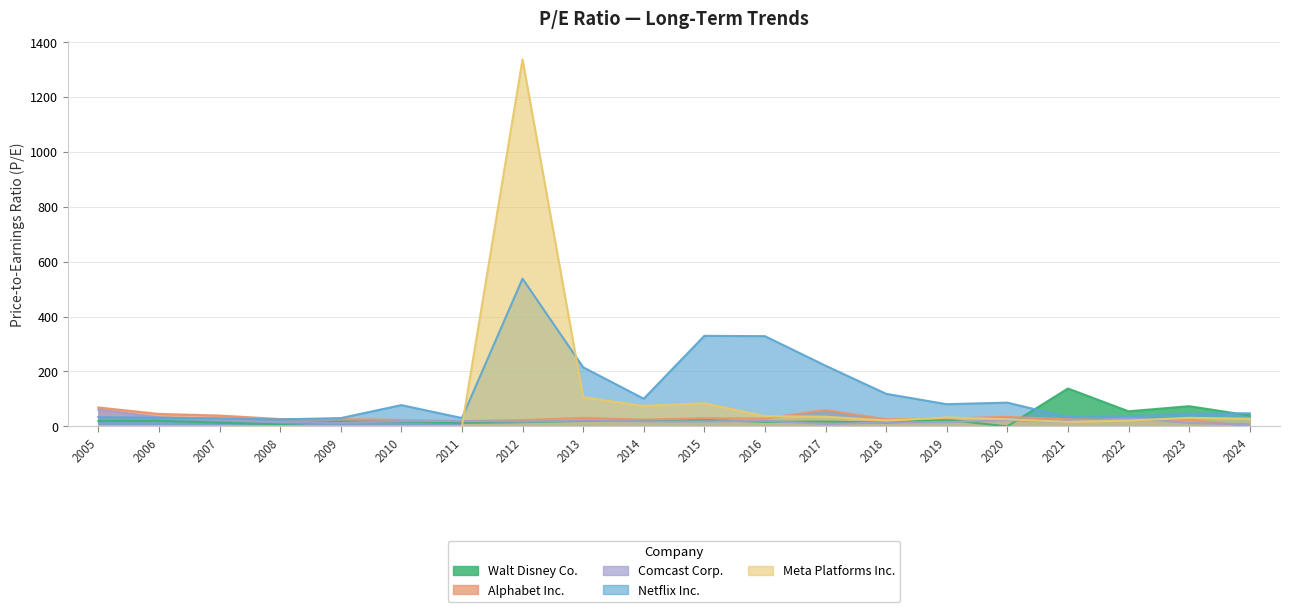

Which series ends up on top after the final intersection of Meta Platforms Inc. and Alphabet Inc.?

Meta Platforms Inc.